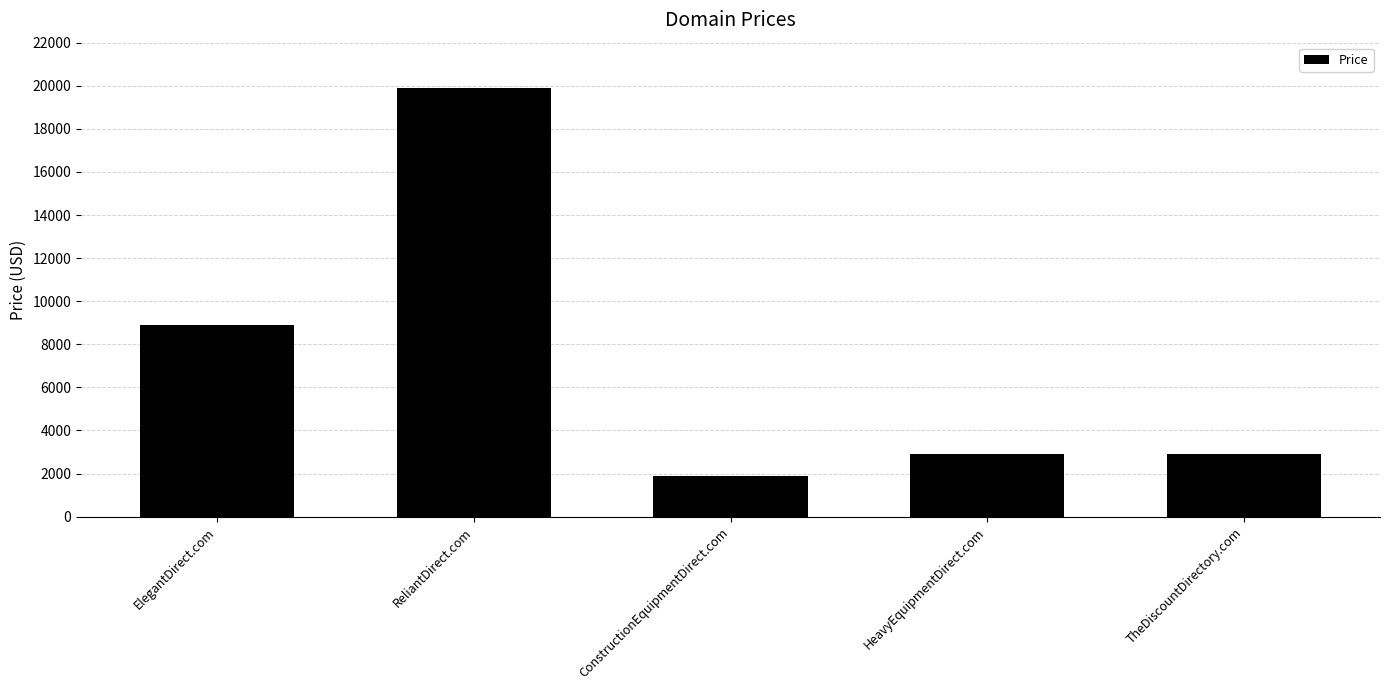

What is the label of the 4th bar from the right?

ReliantDirect.com